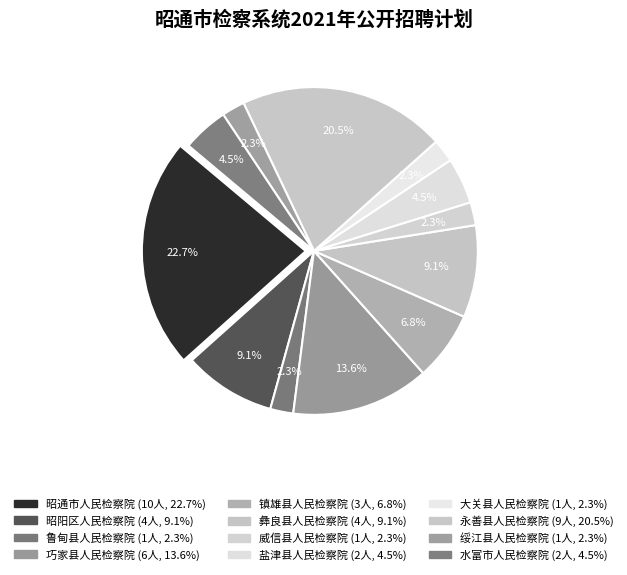

Is there a majority slice in this chart?

No